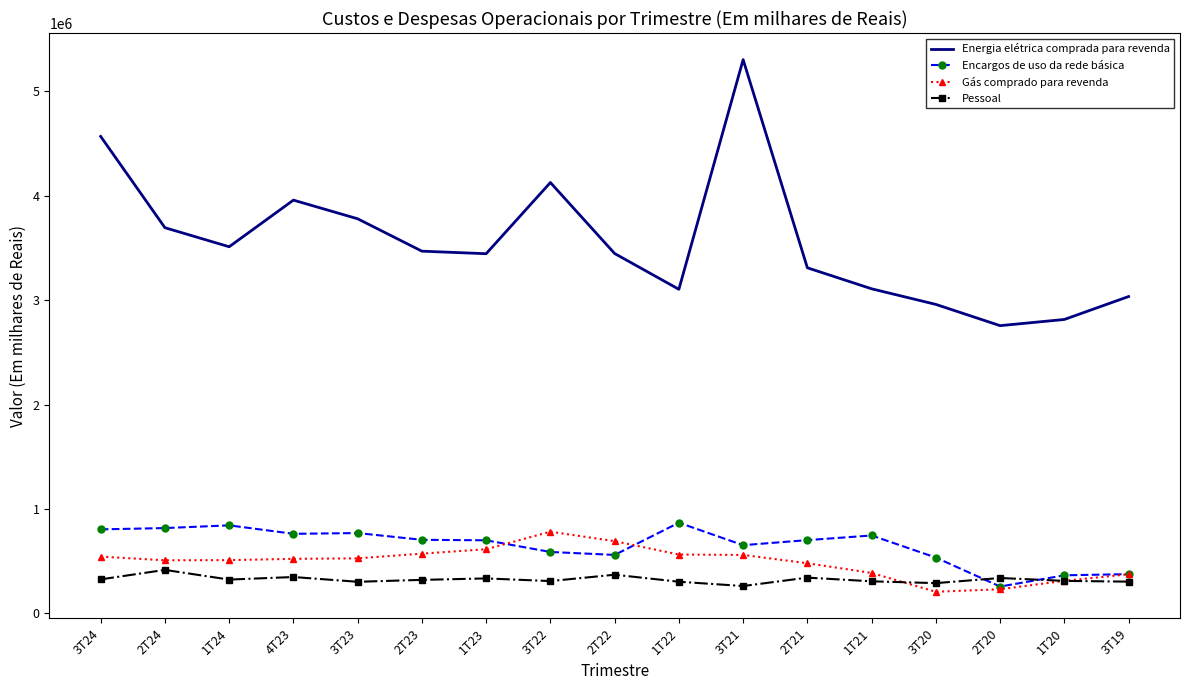

The value of Energia elétrica comprada para revenda at 3T21 is 5302305. True or false?

True